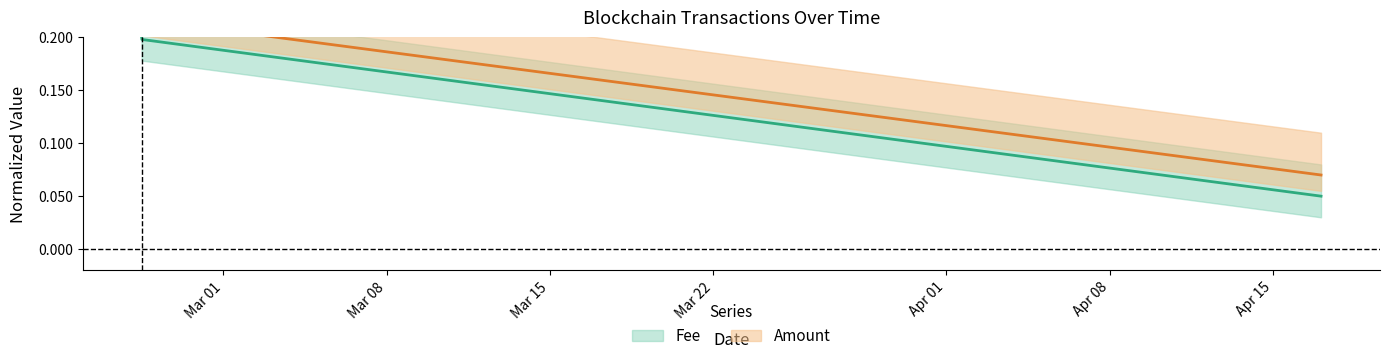

True or false: Amount has a value of 0.0 at 2022-04-17 01:30:00.

False